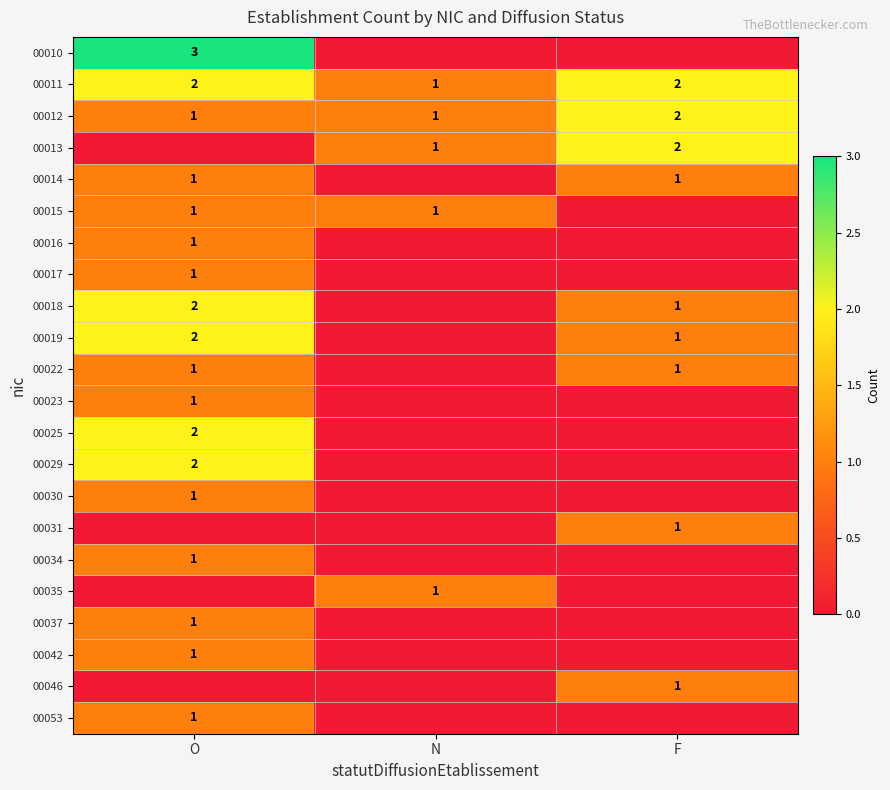

Is it true that 00042 equals 1 at O?

True